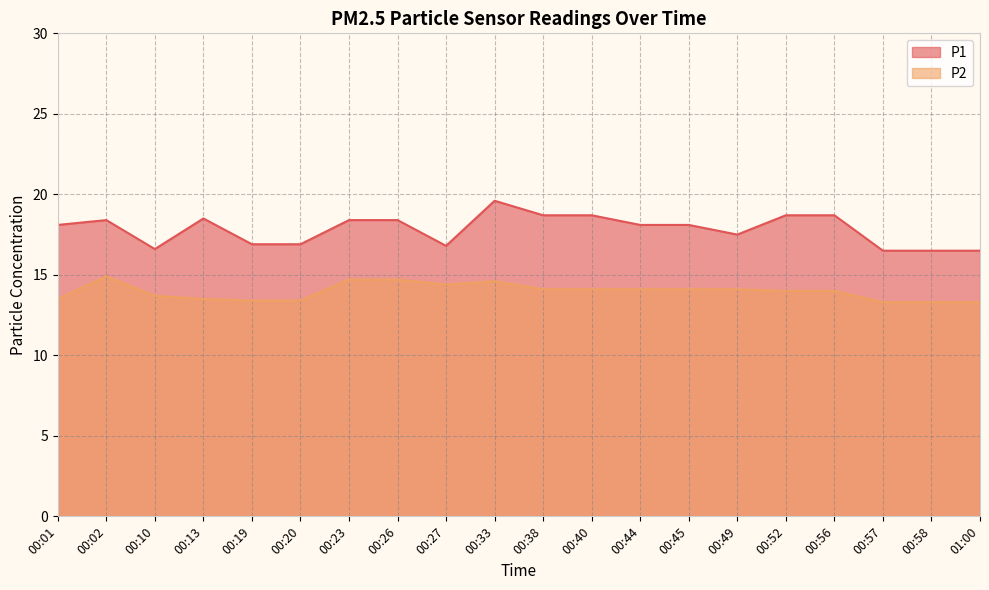

Which category has the highest value across all series?

00:33